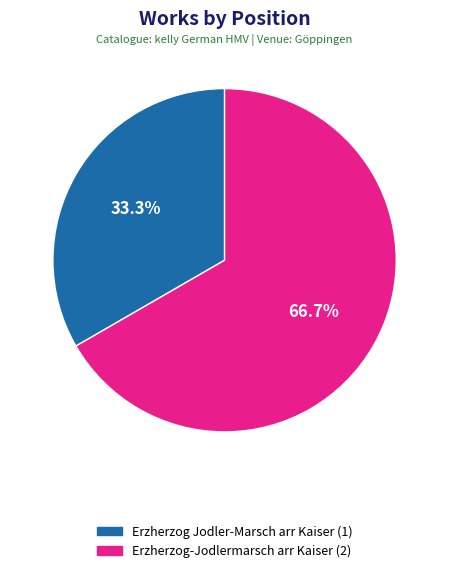

What is the total percentage of Erzherzog Jodler-Marsch arr Kaiser and Erzherzog-Jodlermarsch arr Kaiser?

100.0%